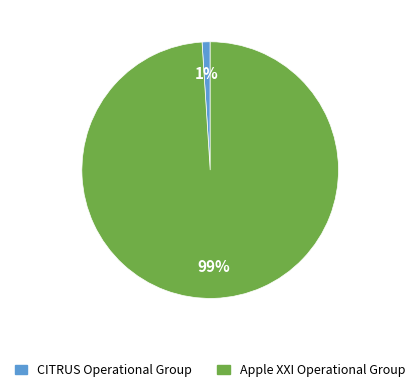

To the nearest percent, what is the average slice percentage?

50%